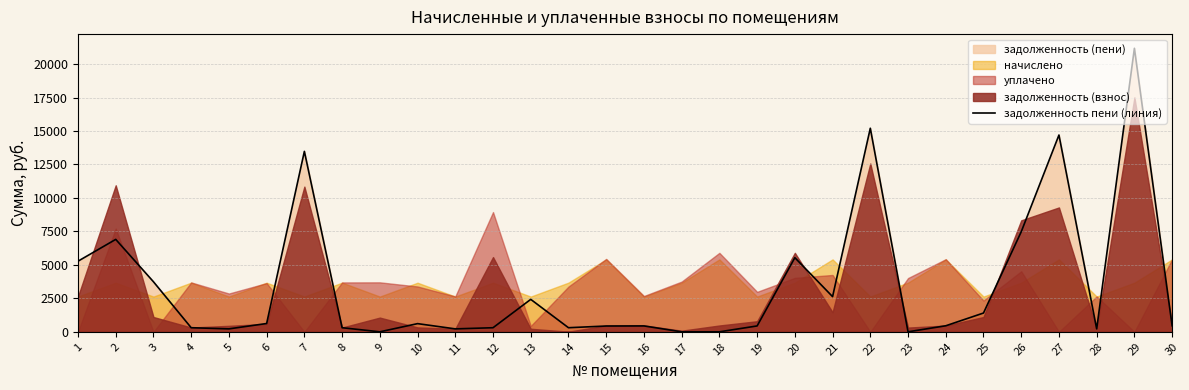

At which category does the chart reach its minimum across all series?

9